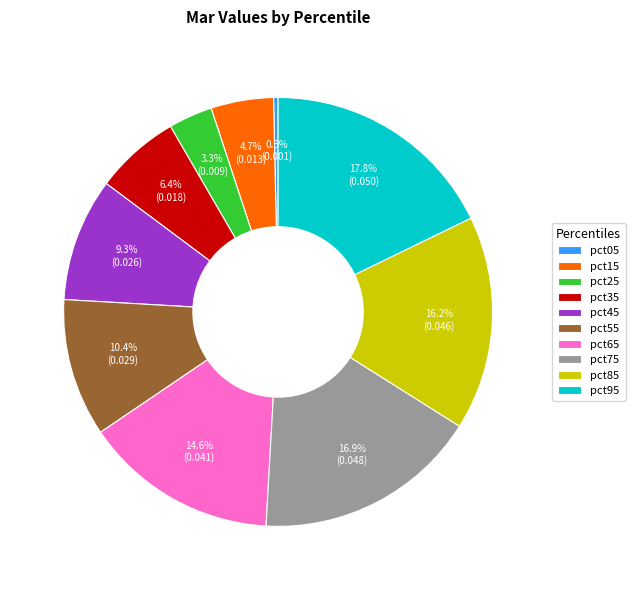

How many segments does this pie chart have?

10